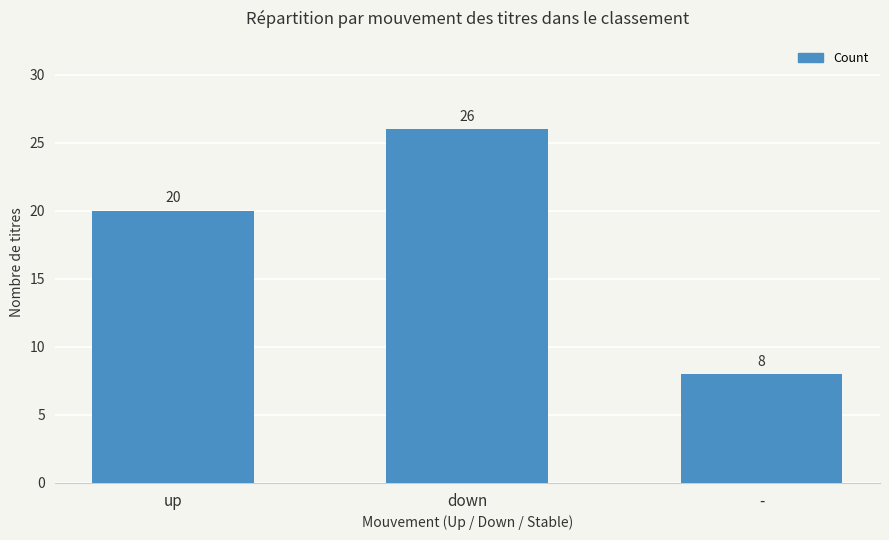

Count the values in the range 8 to 26.

3